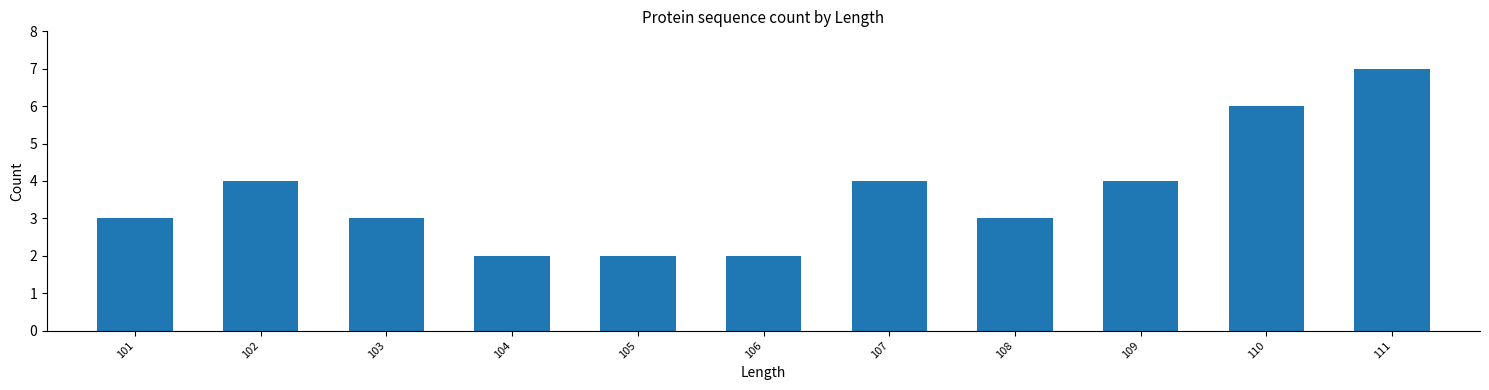

Between 110 and 106, which is larger?

110